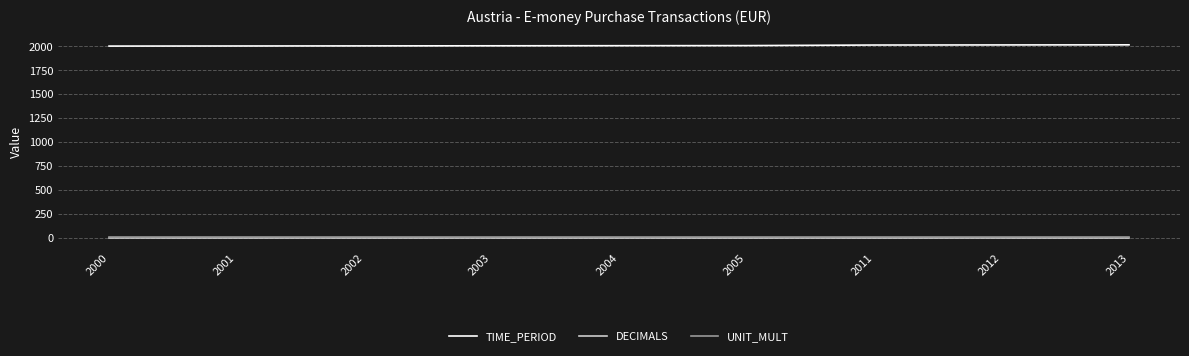

The value of TIME_PERIOD at 2005 is 847. True or false?

False